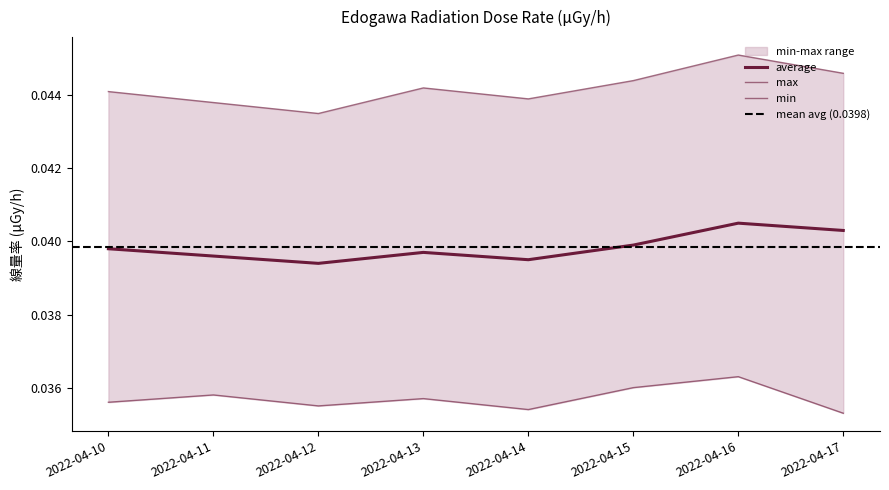

Is the value of average at 2022-04-15 greater than the value of min at 2022-04-11?

Yes